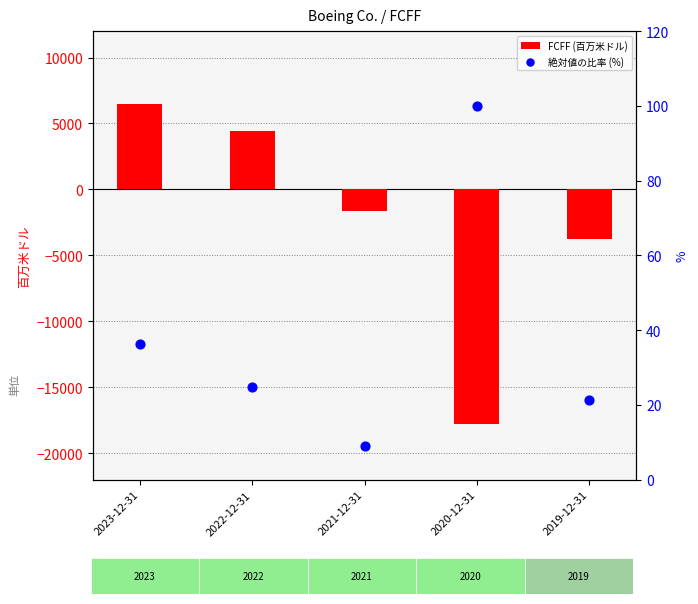

What are all the series names shown in the legend?

FCFF (百万米ドル), 絶対値の比率 (%)